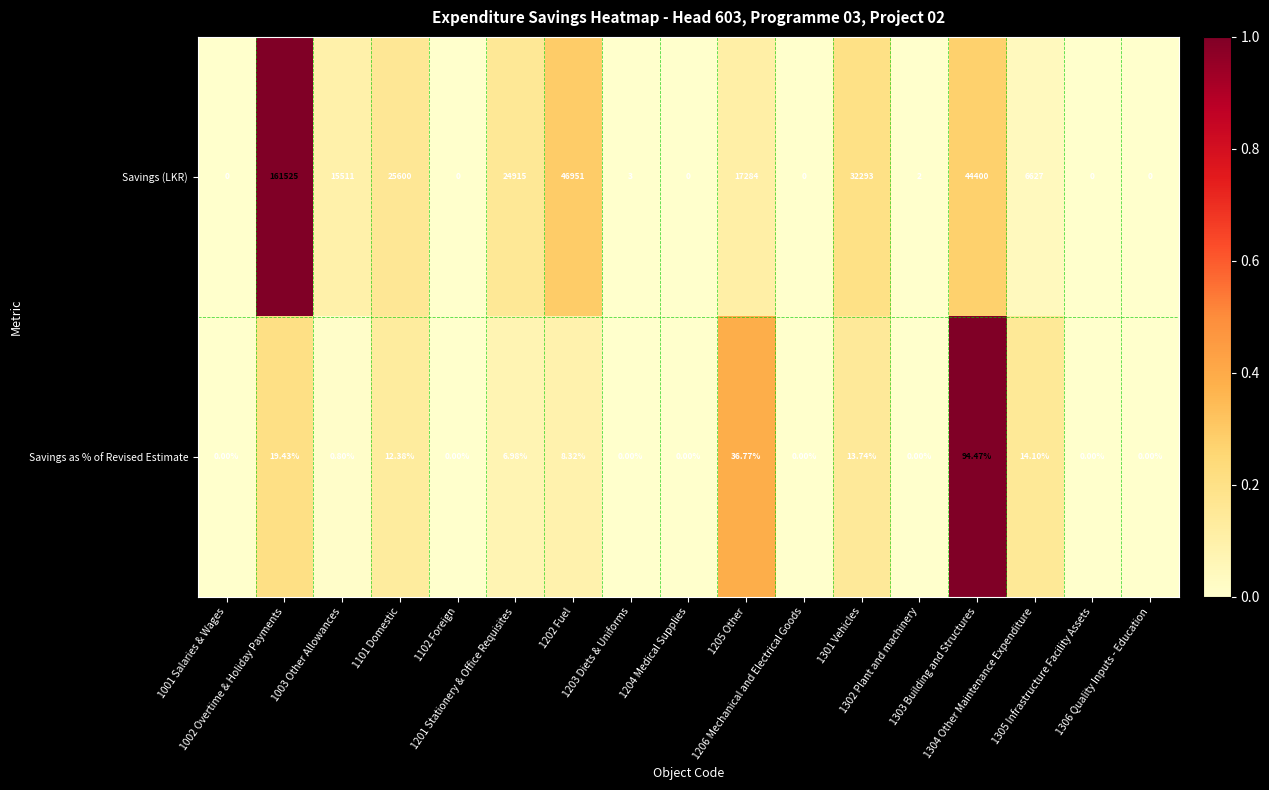

Rank the series at 1301 Vehicles from highest to lowest value.

Savings (LKR), Savings as % of Revised Estimate